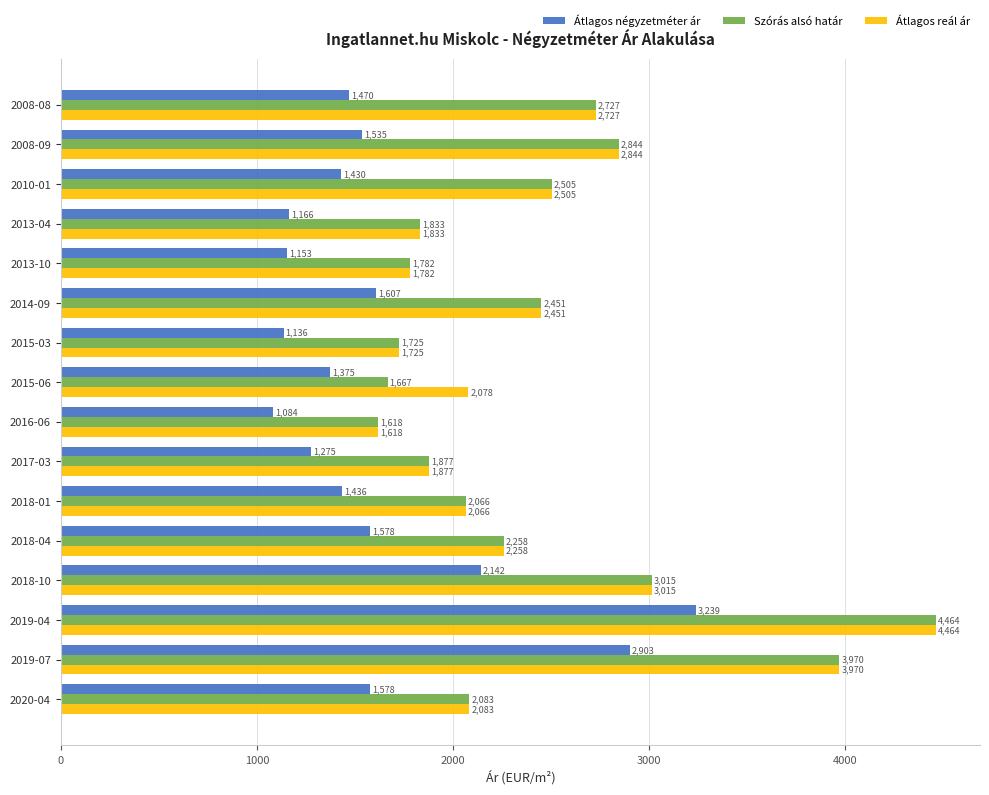

At how many categories does at least one series exceed 2828?

4